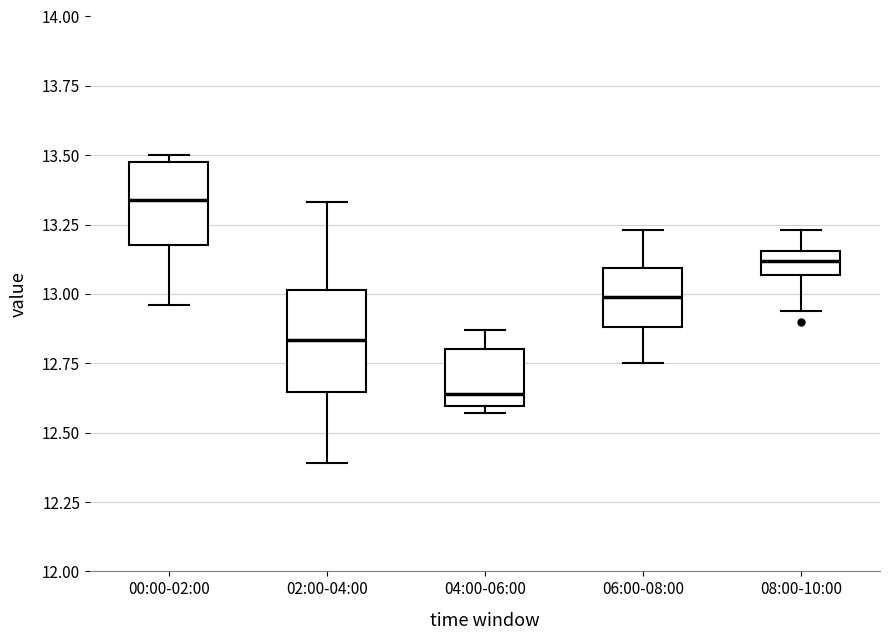

Reading left to right, read every box against the y-axis: the position of its median line, the range the box covers, and the ends of its whiskers. The values are not printed on the chart, so give them approximately, as read against the axis.

00:00-02:00: median 13.35, box 13.20 to 13.50, whiskers 12.95 to 13.50 (just above the box's upper edge)
02:00-04:00: median 12.85, box 12.65 to 13.00, whiskers 12.40 to 13.35
04:00-06:00: median 12.65, box 12.60 to 12.80, whiskers 12.55 to 12.85
06:00-08:00: median 13.00, box 12.90 to 13.10, whiskers 12.75 to 13.25
08:00-10:00: median 13.10, box 13.05 to 13.15, whiskers 12.95 to 13.25